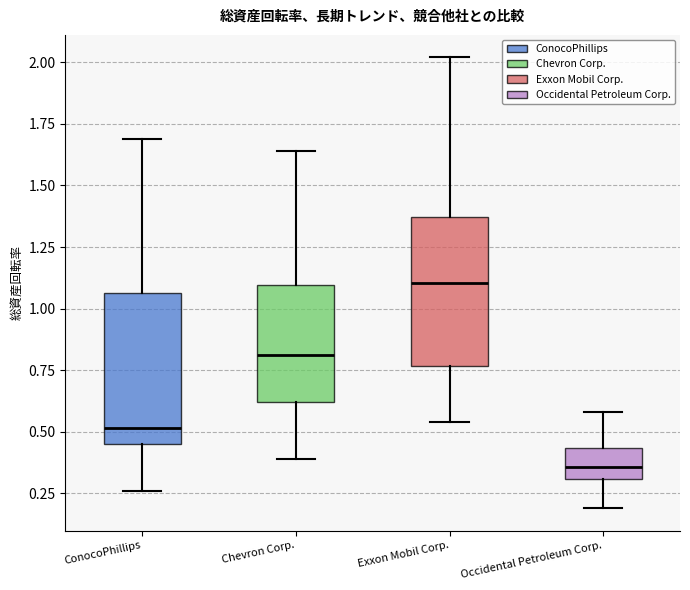

Which box has the lowest median line?

Occidental Petroleum Corp.